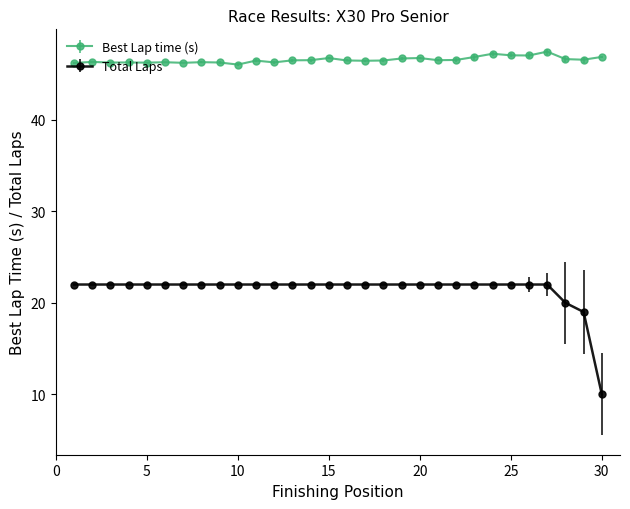

What are all the series names shown in the legend?

Best Lap time (s), Total Laps